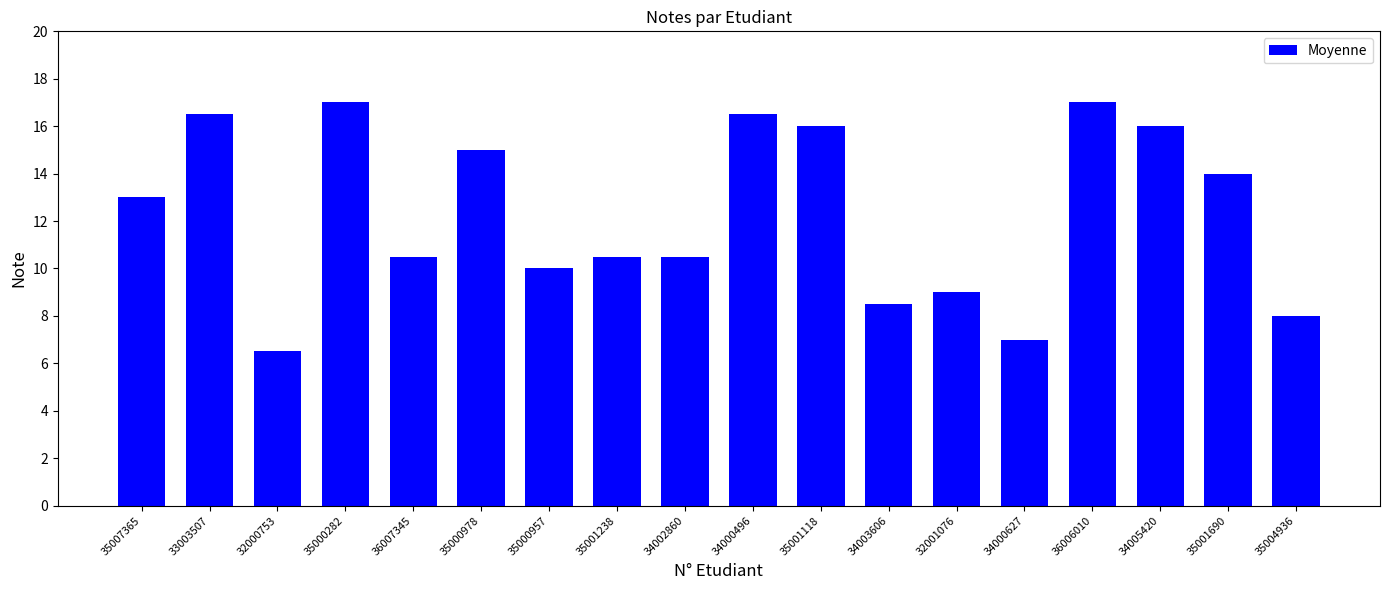

Does the chart contain any negative values?

No